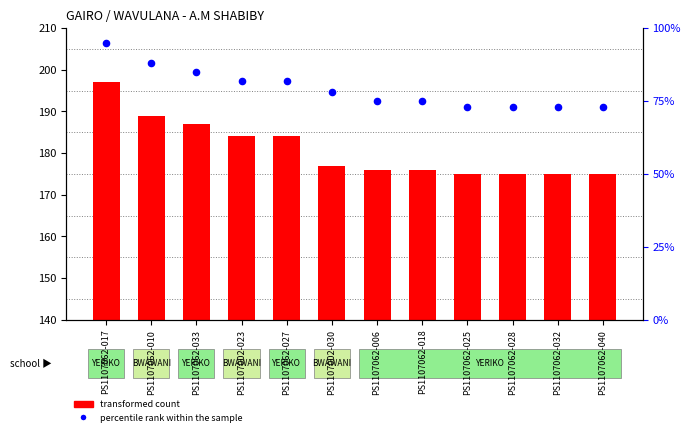

Is the value of transformed count at PS1107002-030 greater than the value of percentile rank within the sample at PS1107002-030?

Yes